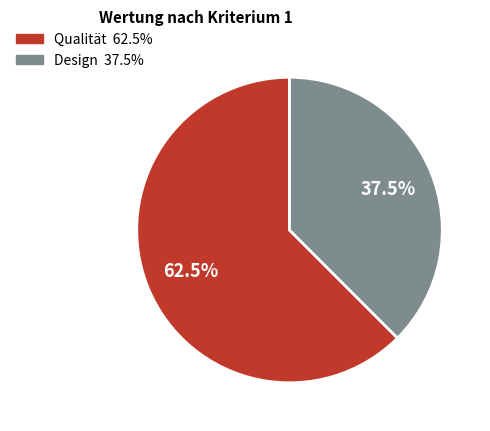

What percentage do Qualität and Design together represent?

100.0%